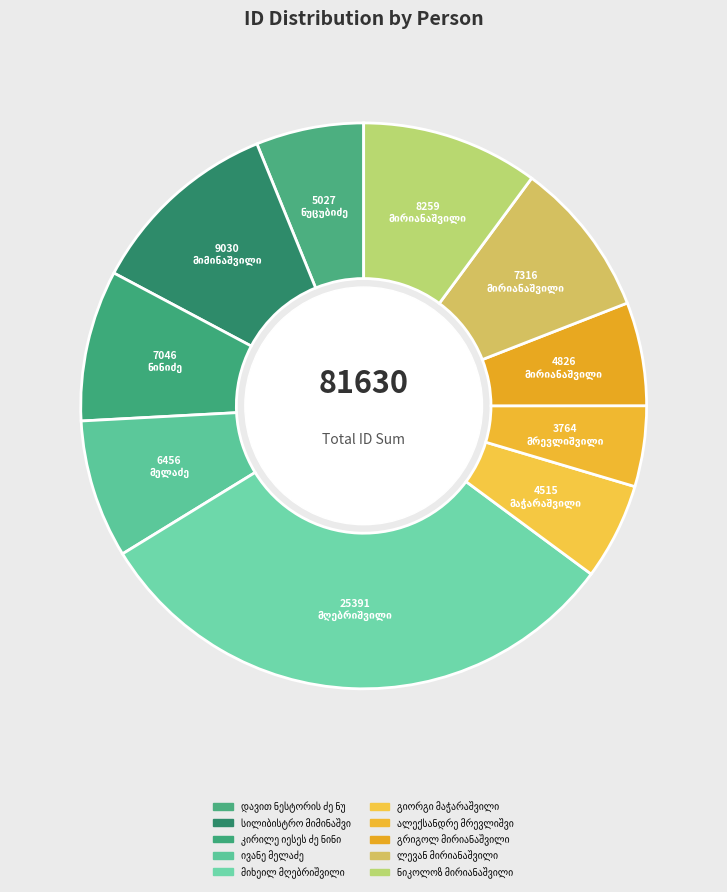

How many segments does this pie chart have?

10